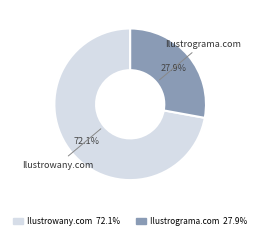

What is the smallest slice in the pie chart?

Ilustrograma.com